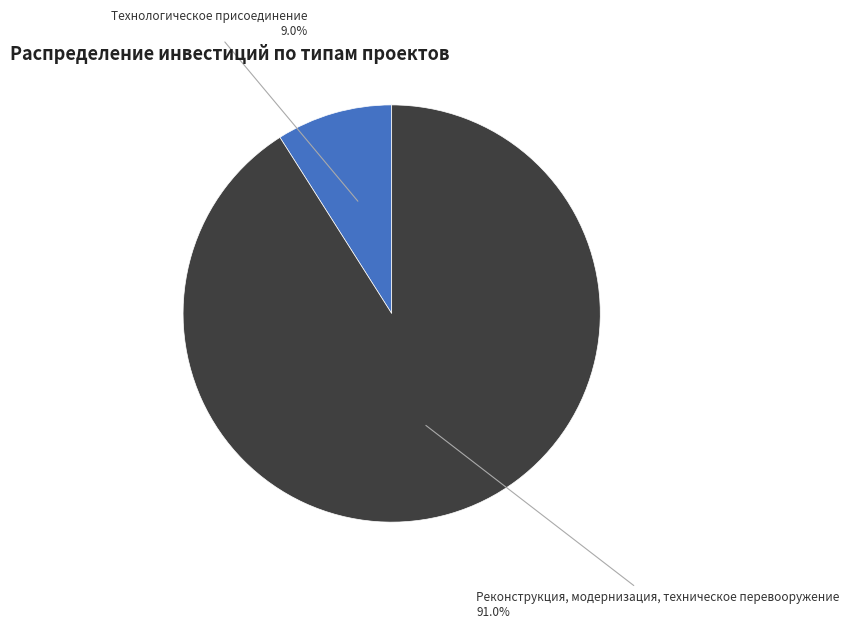

Is there any slice that represents more than half of the pie?

Yes